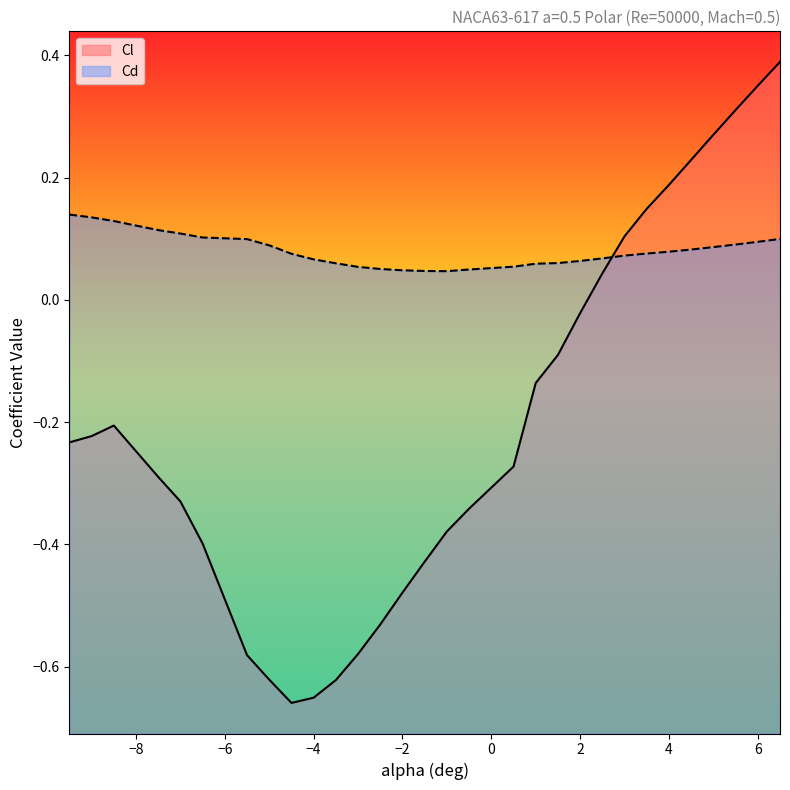

At which category is the sum across all series the highest?

6.5